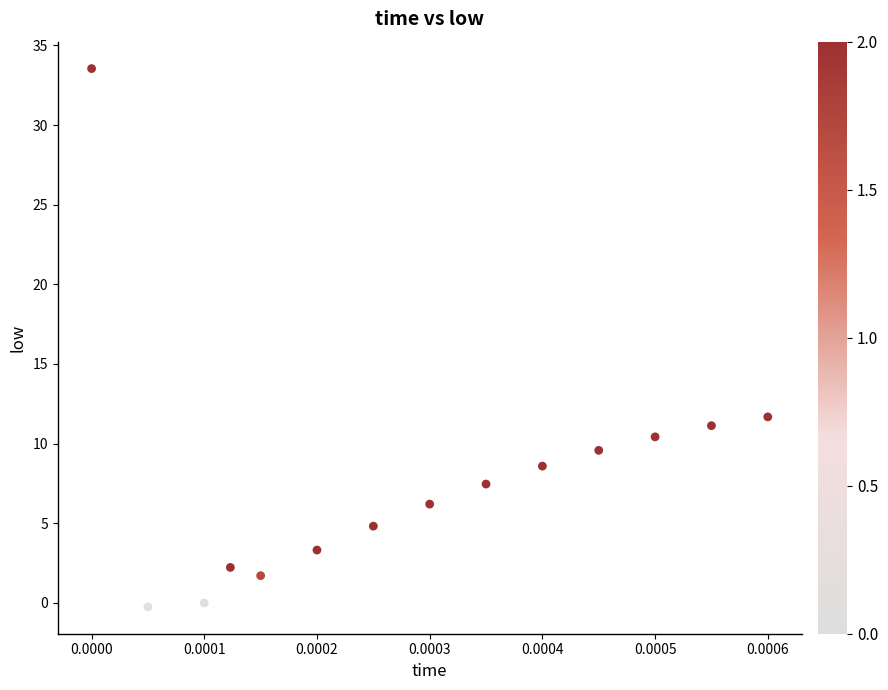

What Y value in the scatter plot is closest to 16?

11.7